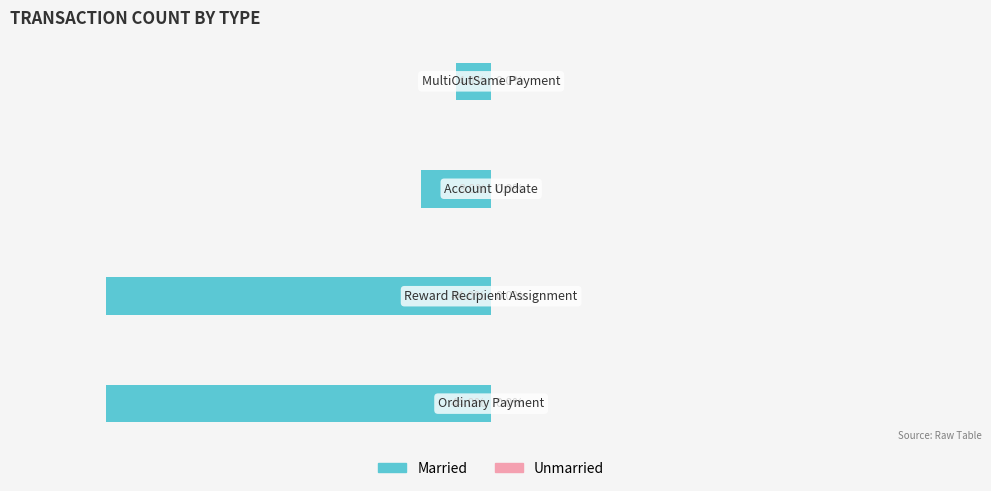

Are the bars horizontal?

Yes